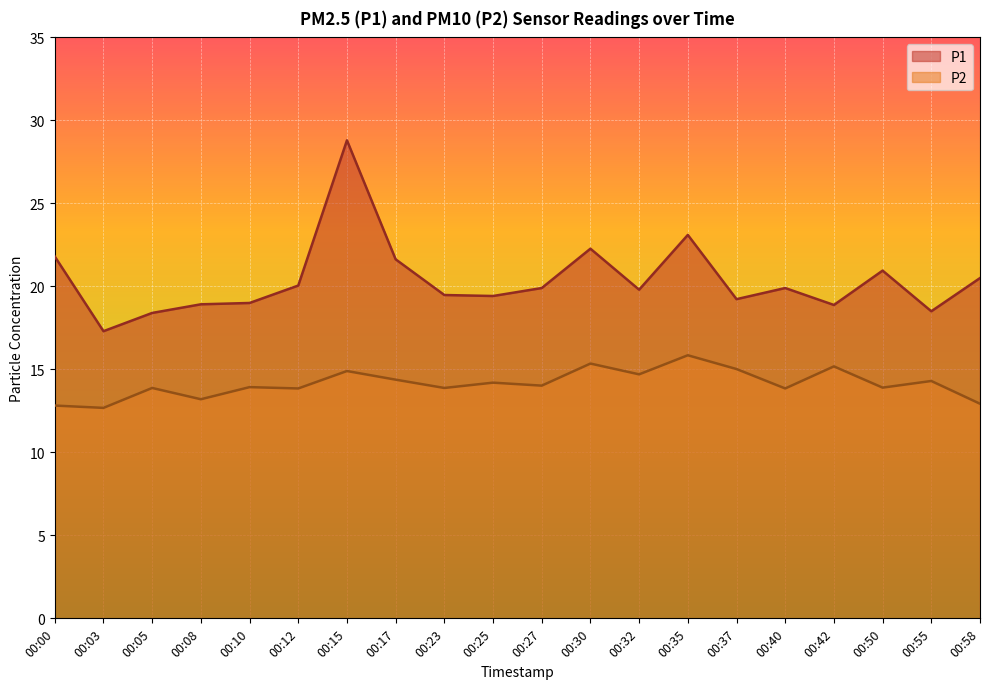

Reading right to left, extract all data points from this chart.

P1: 00:58=20.5	00:55=18.5	00:50=20.9	00:42=18.9	00:40=19.9	00:37=19.2	00:35=23.1	00:32=19.8	00:30=22.3	00:27=19.9	00:25=19.4	00:23=19.5	00:17=21.6	00:15=28.8	00:12=20.1	00:10=19.0	00:08=18.9	00:05=18.4	00:03=17.3	00:00=21.8
P2: 00:58=12.9	00:55=14.3	00:50=13.9	00:42=15.2	00:40=13.8	00:37=15.0	00:35=15.8	00:32=14.7	00:30=15.3	00:27=14.0	00:25=14.2	00:23=13.9	00:17=14.4	00:15=14.9	00:12=13.8	00:10=13.9	00:08=13.2	00:05=13.9	00:03=12.7	00:00=12.8